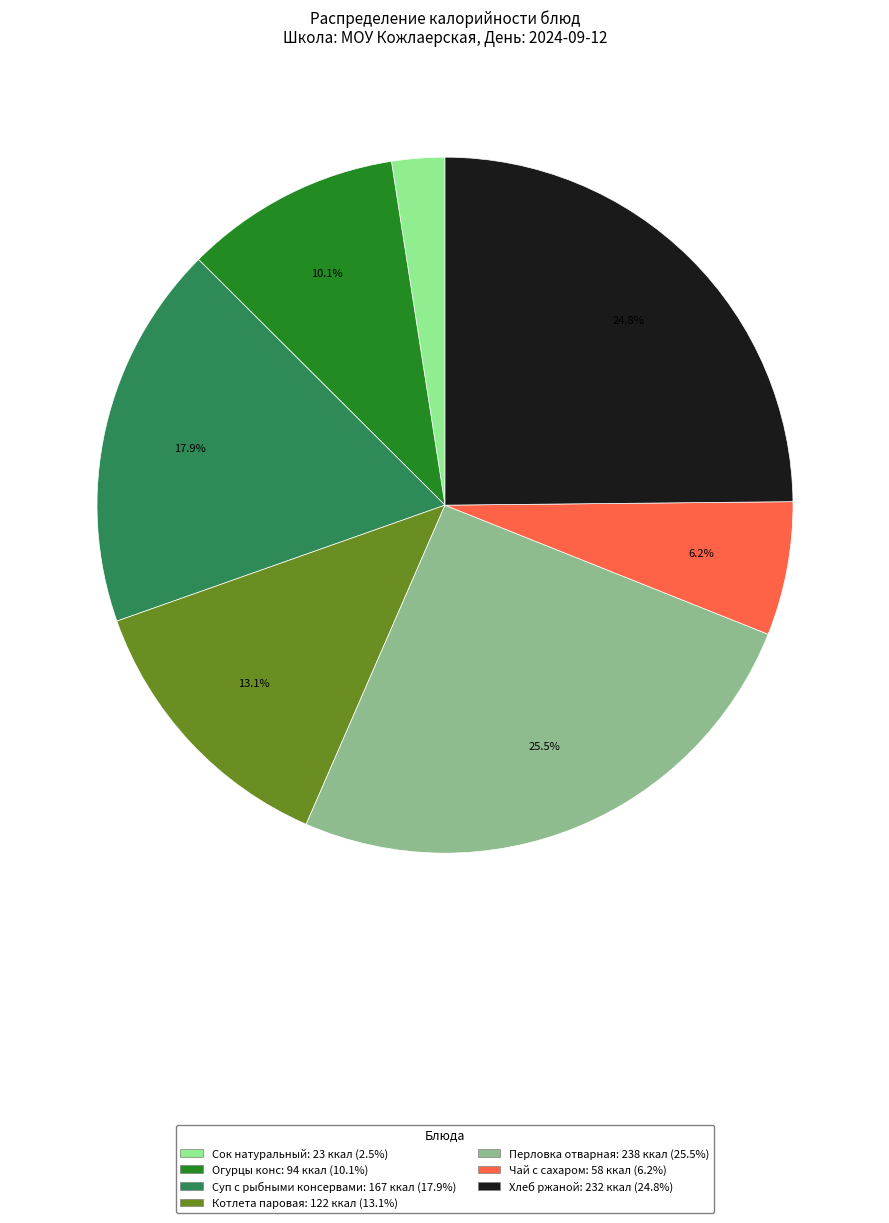

How many slices are in this pie chart?

7